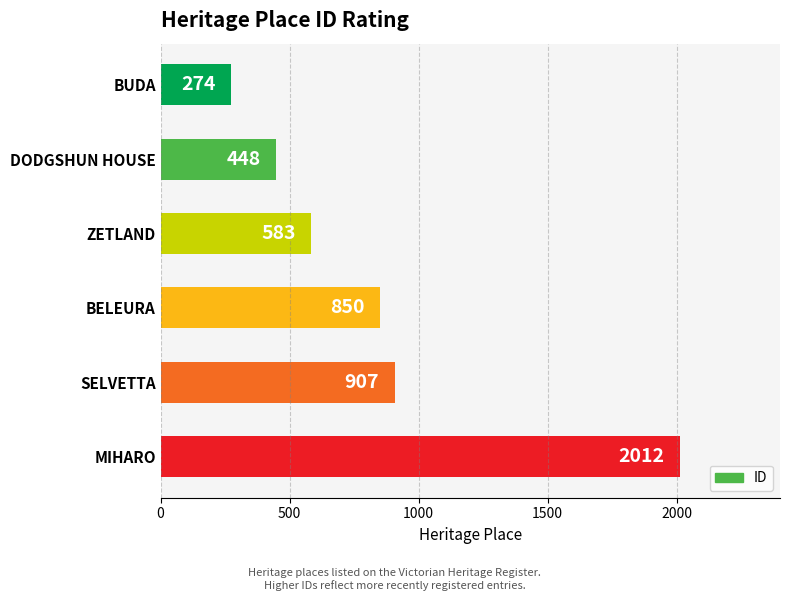

The chart shows a value of 182 at DODGSHUN HOUSE. True or false?

False